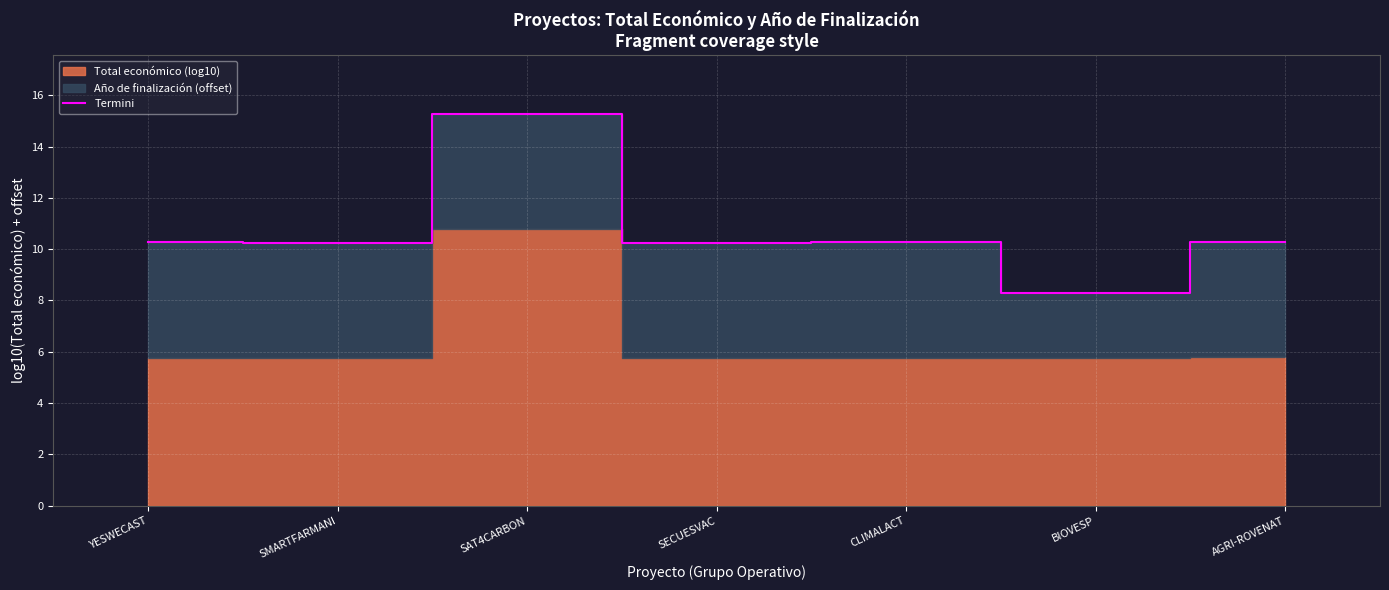

Reading left to right, what are all the values shown in this chart?

YESWECAST=10.3	SMARTFARMANI=10.3	SAT4CARBON=15.3	SECUESVAC=10.2	CLIMALACT=10.3	BIOVESP=8.3	AGRI-ROVENAT=10.3